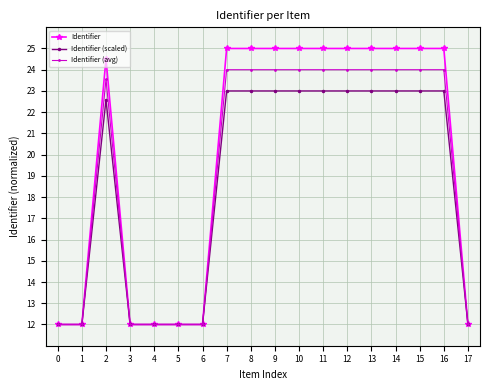

How many data points does each series have?

18